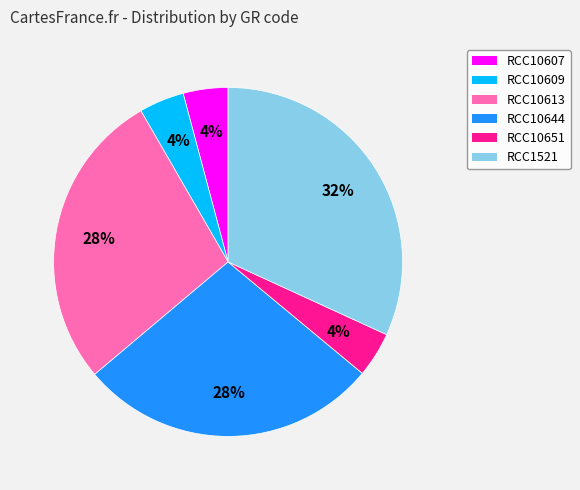

To the nearest percent, what is the combined percentage of RCC10607 and RCC10613?

32%